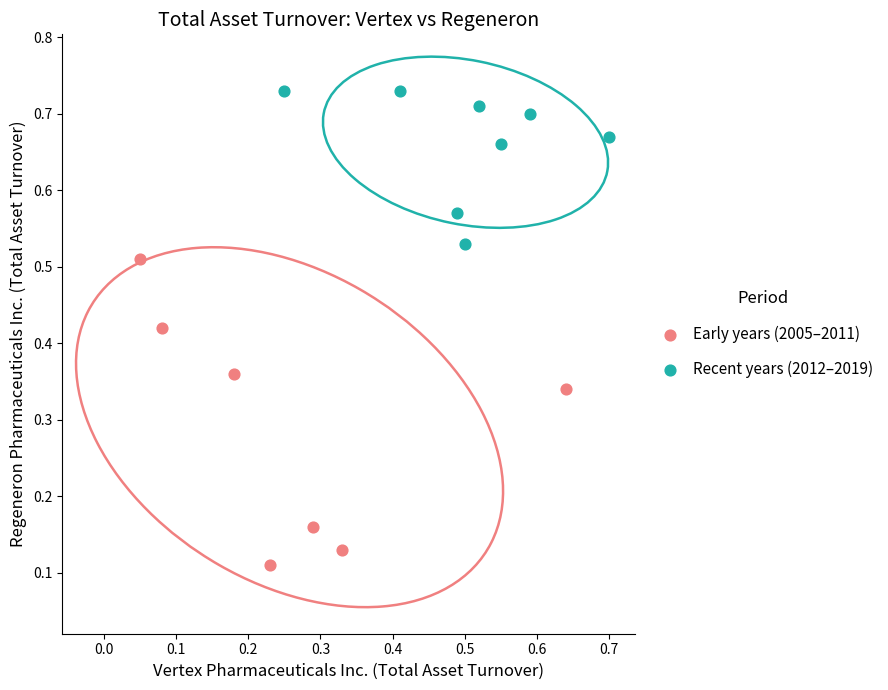

Which series contains the highest Y value?

Recent years (2012–2019)